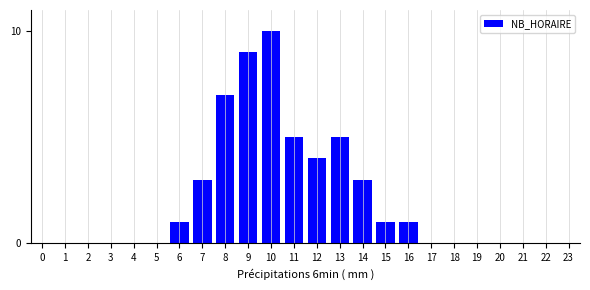

Reading left to right, extract all data points from this chart.

0=0	1=0	2=0	3=0	4=0	5=0	6=1	7=3	8=7	9=9	10=10	11=5	12=4	13=5	14=3	15=1	16=1	17=0	18=0	19=0	20=0	21=0	22=0	23=0